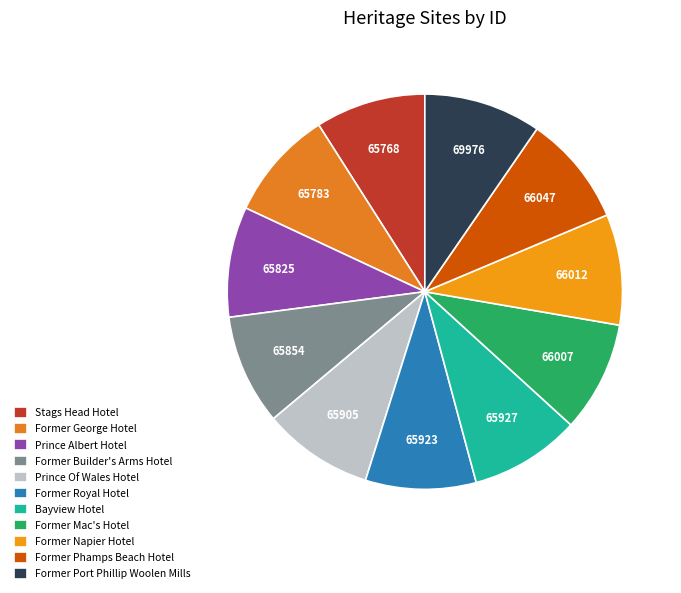

What percentage is the Former Royal Hotel slice, to the nearest percent?

9%